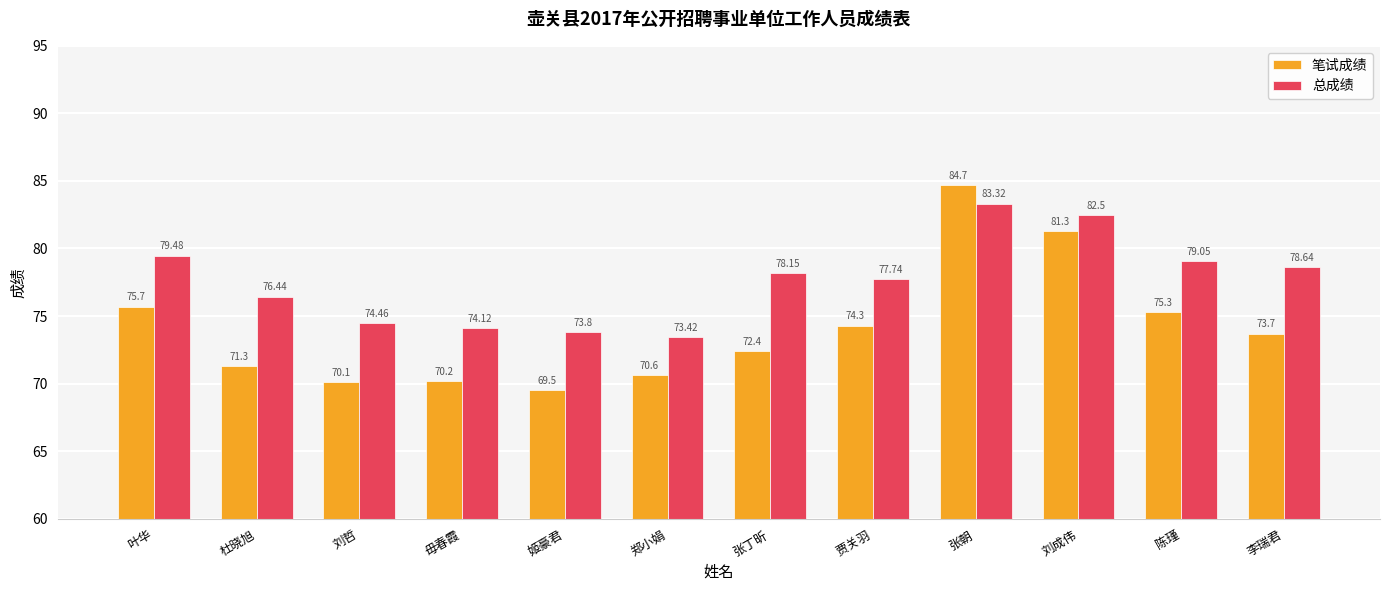

At which label does 总成绩 first exceed 78?

叶华